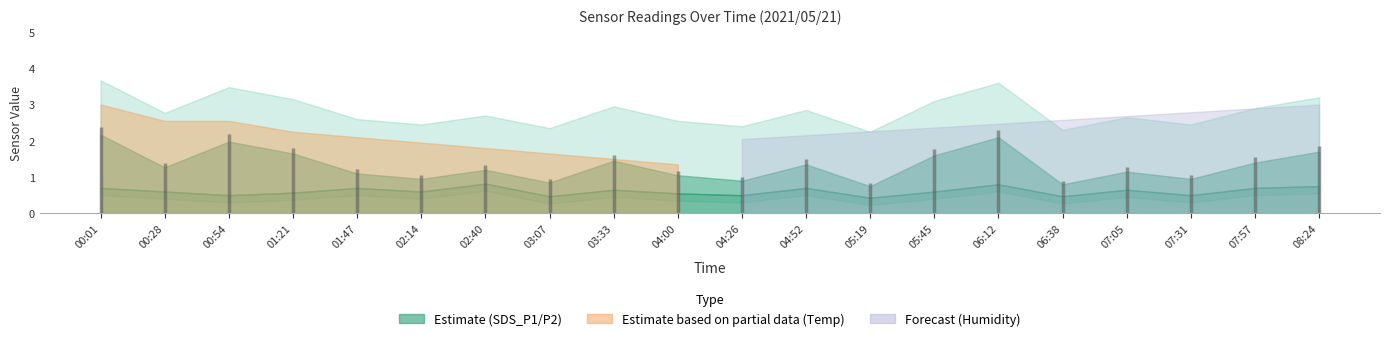

What is the approximate value of SDS_P1 at 00:28?

1.3